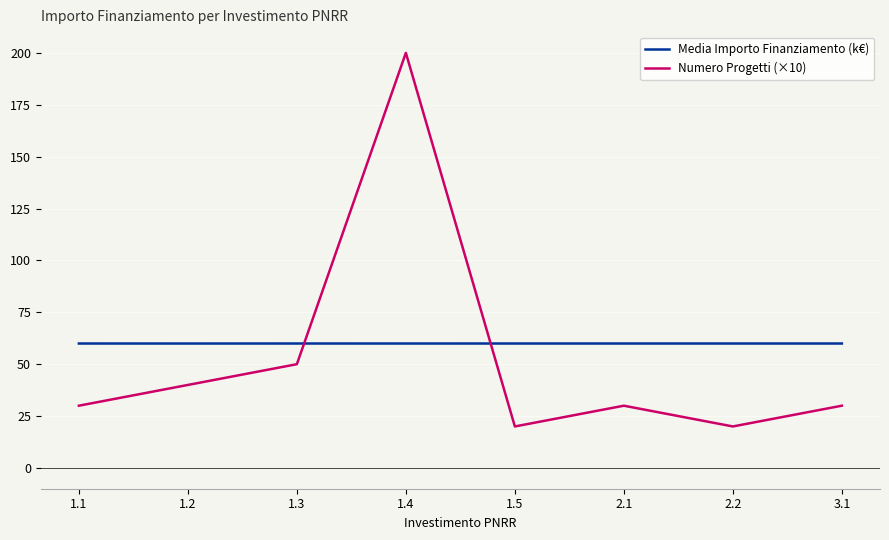

True or false: Numero Progetti (×10) has a value of 30.0 at 1.5.

False